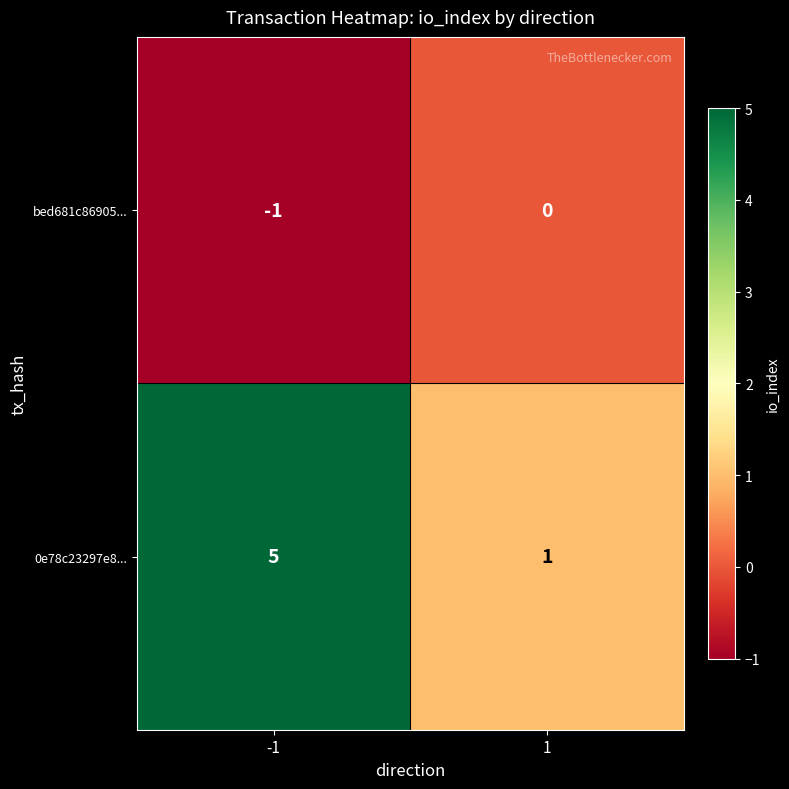

The value of 0e78c23297e8... at -1 is 5. True or false?

True